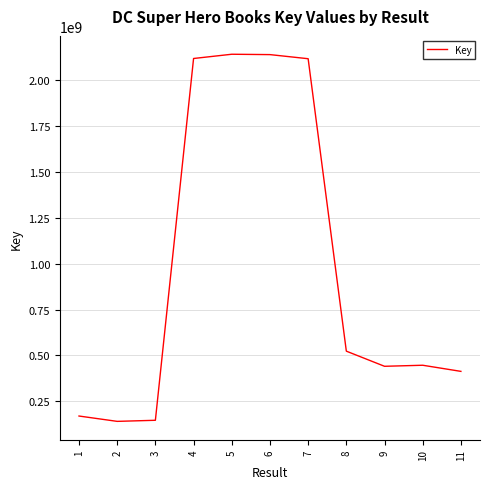

The value at 1 is 239763171. True or false?

False